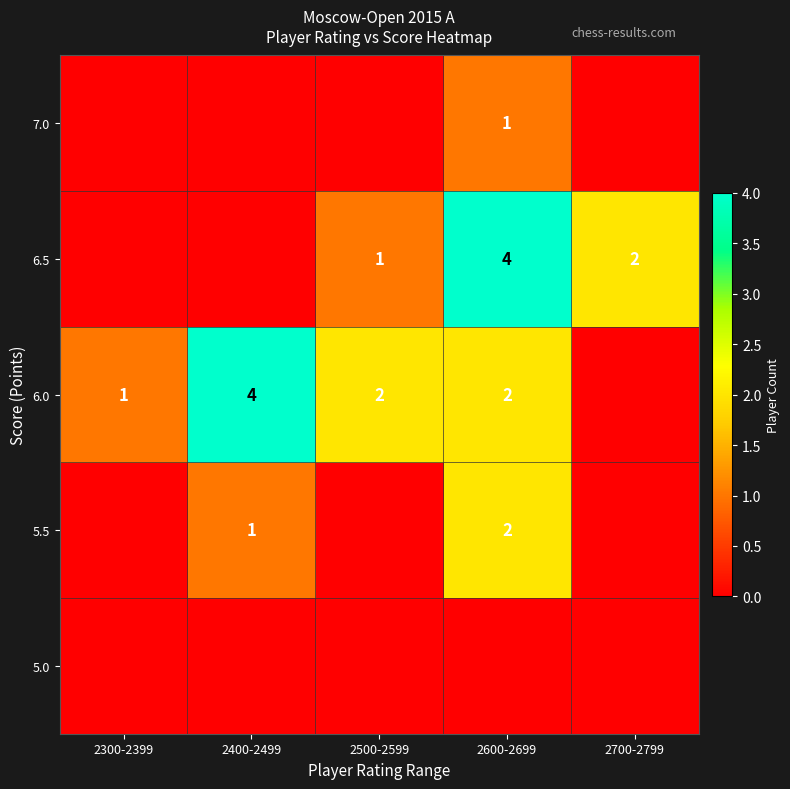

Is it true that 7.0 equals 2 at 2600-2699?

False